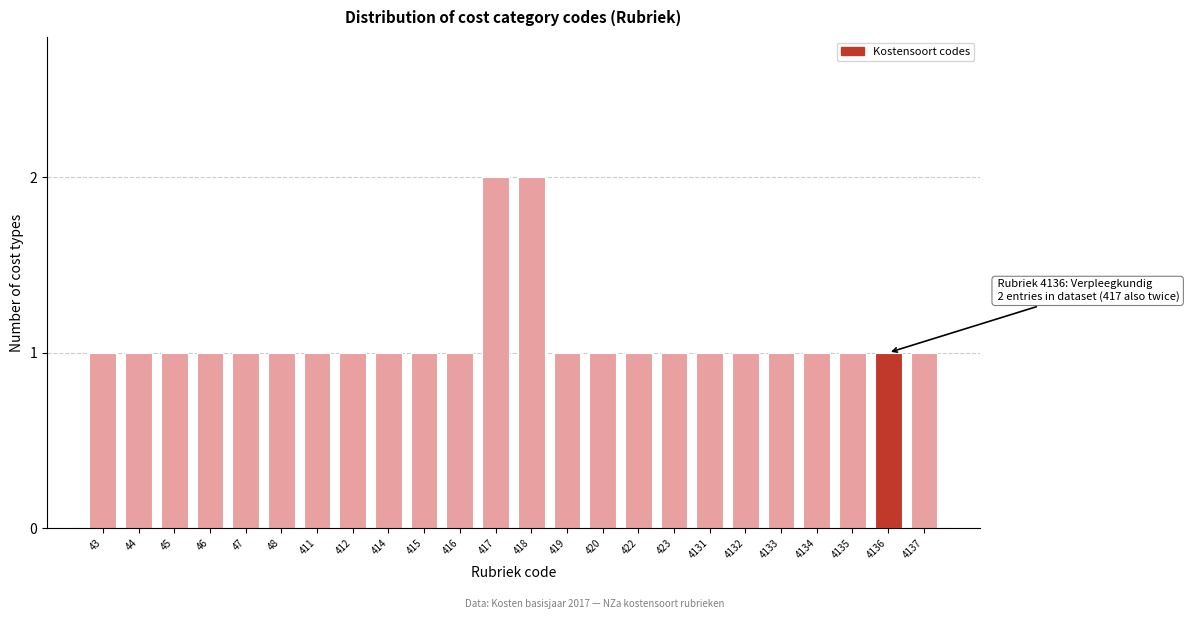

Reading left to right, what are all the values shown in this chart?

43=1	44=1	45=1	46=1	47=1	48=1	411=1	412=1	414=1	415=1	416=1	417=2	418=2	419=1	420=1	422=1	423=1	4131=1	4132=1	4133=1	4134=1	4135=1	4136=1	4137=1